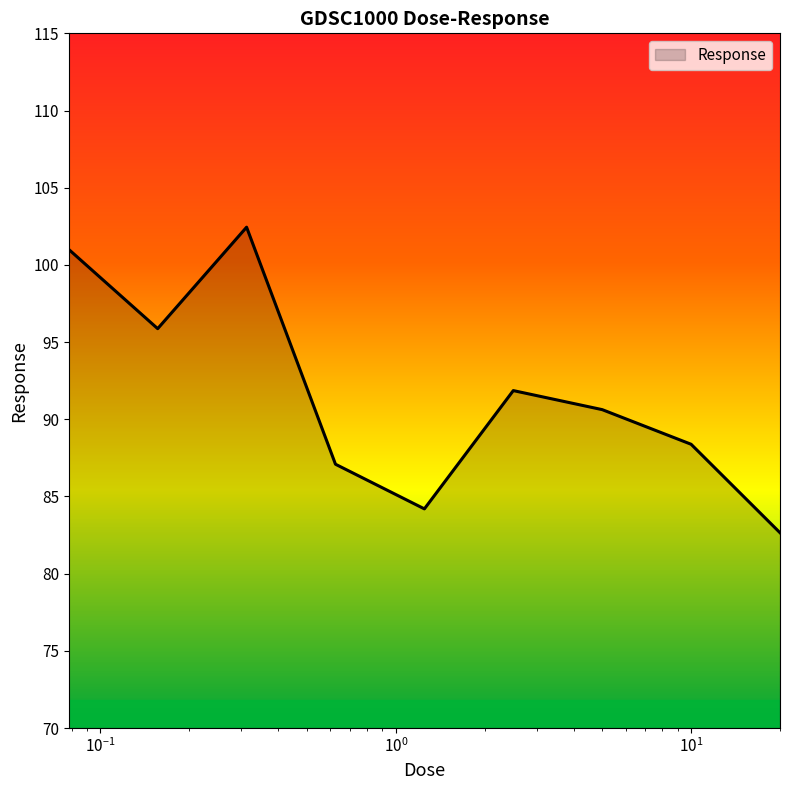

What is the minimum value shown in the chart?

82.7